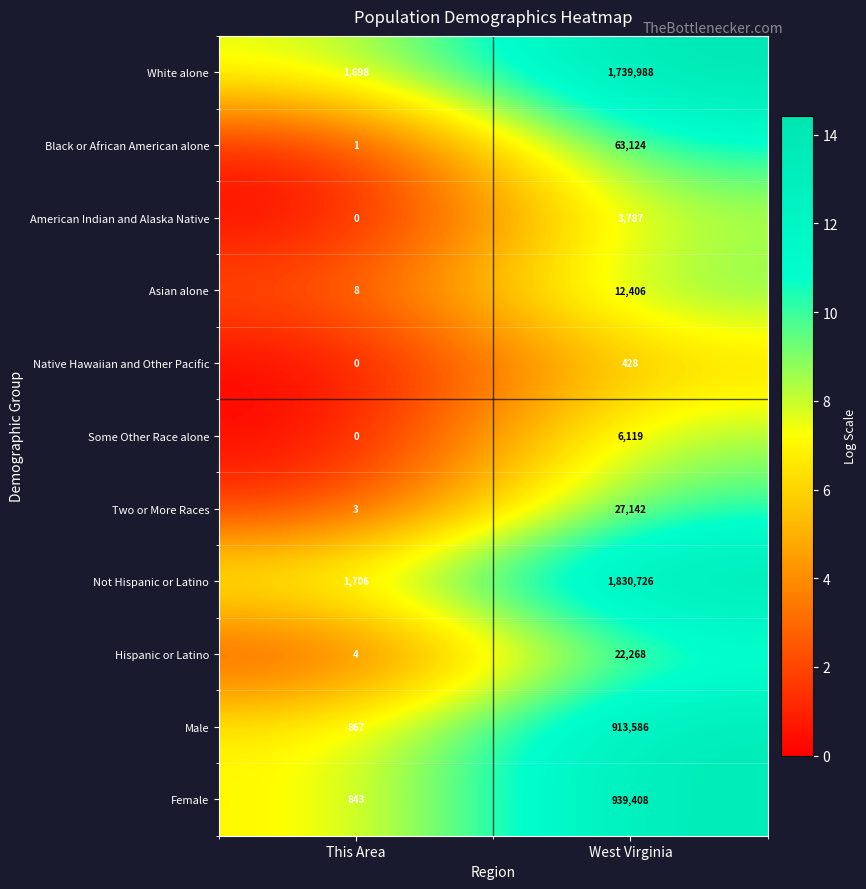

Where is Native Hawaiian and Other Pacific nearest to the value 214?

This Area